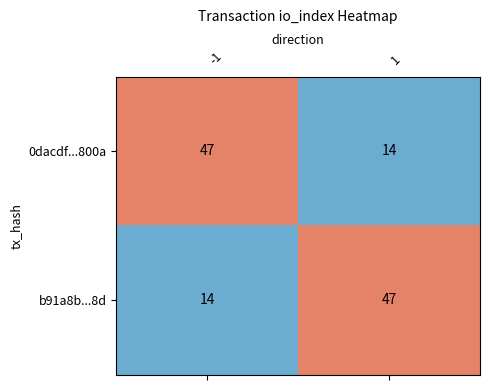

What is the difference between the highest and lowest values at -1?

33